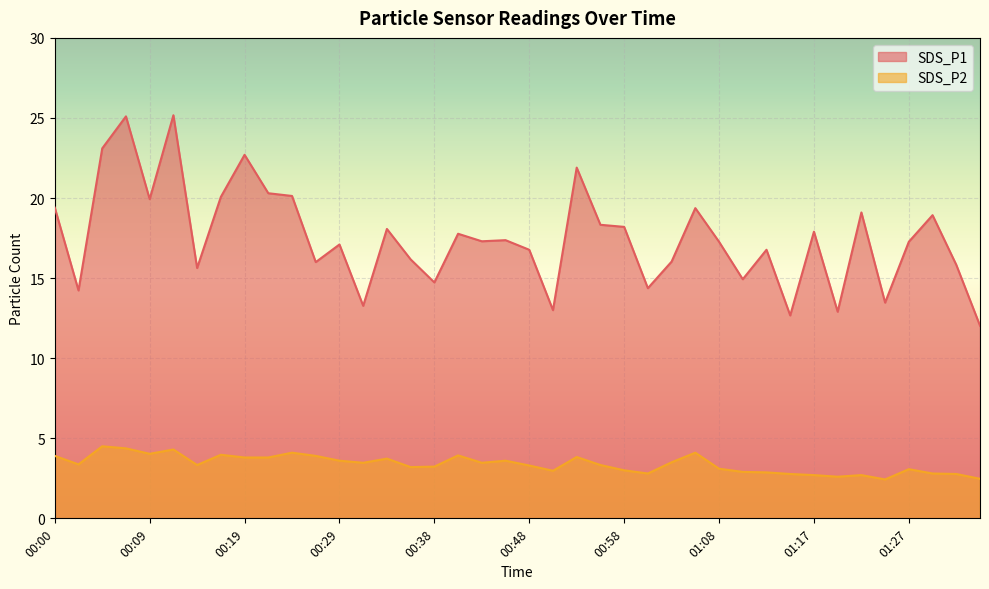

Rank the series by their average value, from lowest to highest.

SDS_P2, SDS_P1